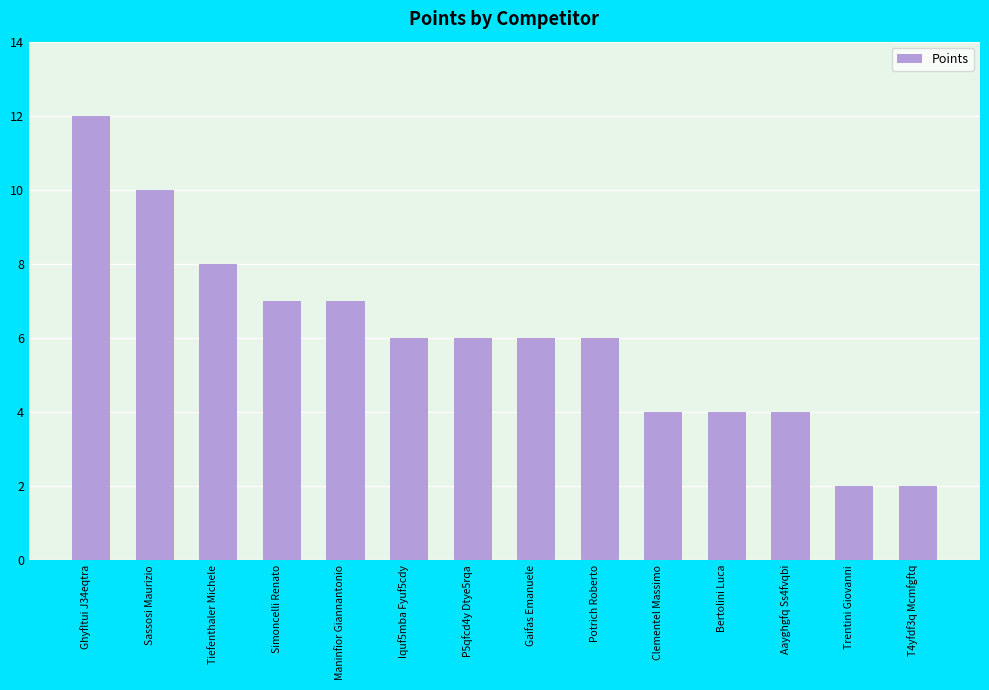

True or false: the data shows 4 at Bertolini Luca.

True